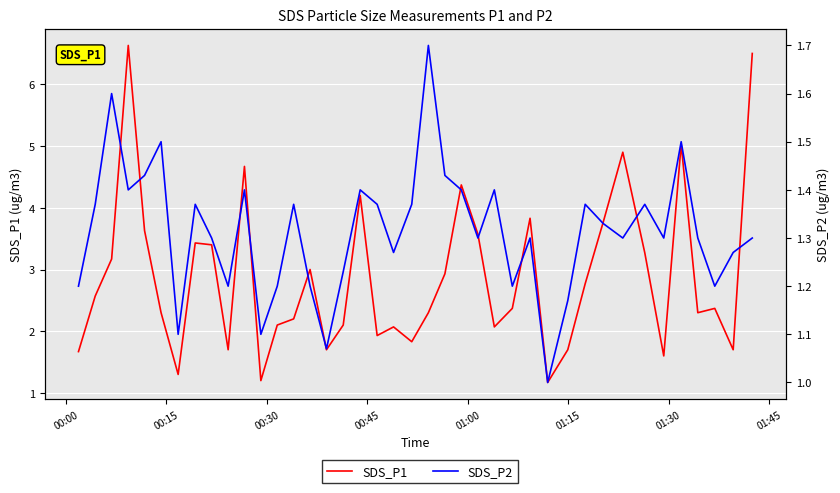

Is this an area chart (filled region under the line)?

No